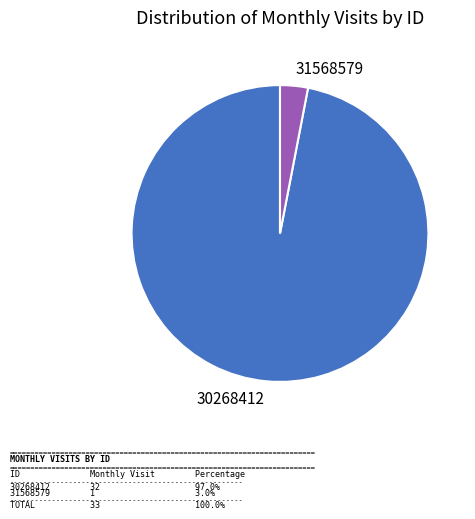

Count the number of slices in the pie.

2